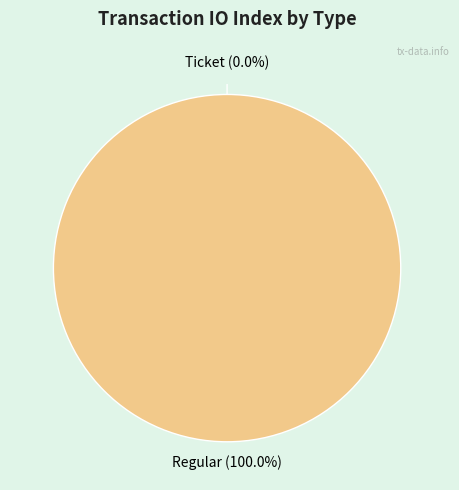

Rank the categories by value from lowest to highest.

Ticket, Regular